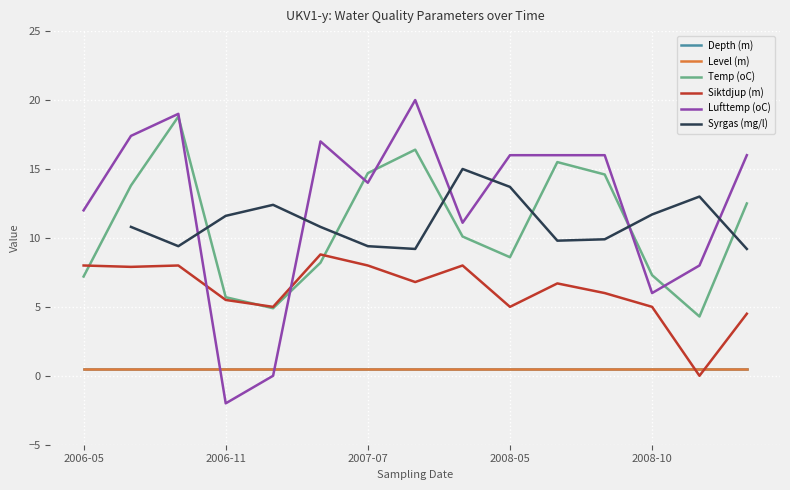

How many lines are shown in the chart?

6